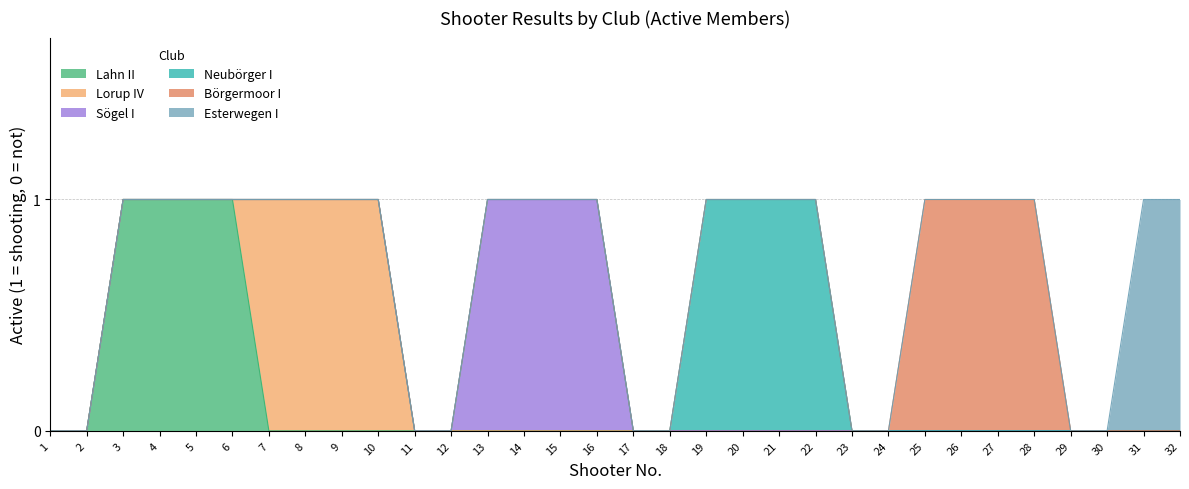

True or false: Lahn II has a value of -1 at 28.

False